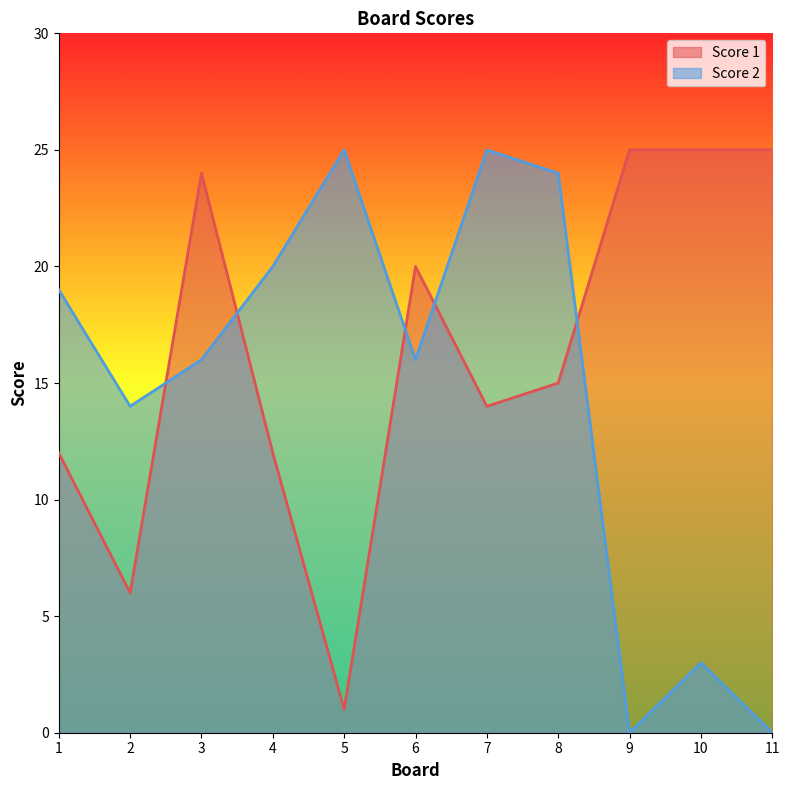

Which category has the highest value across all series?

9